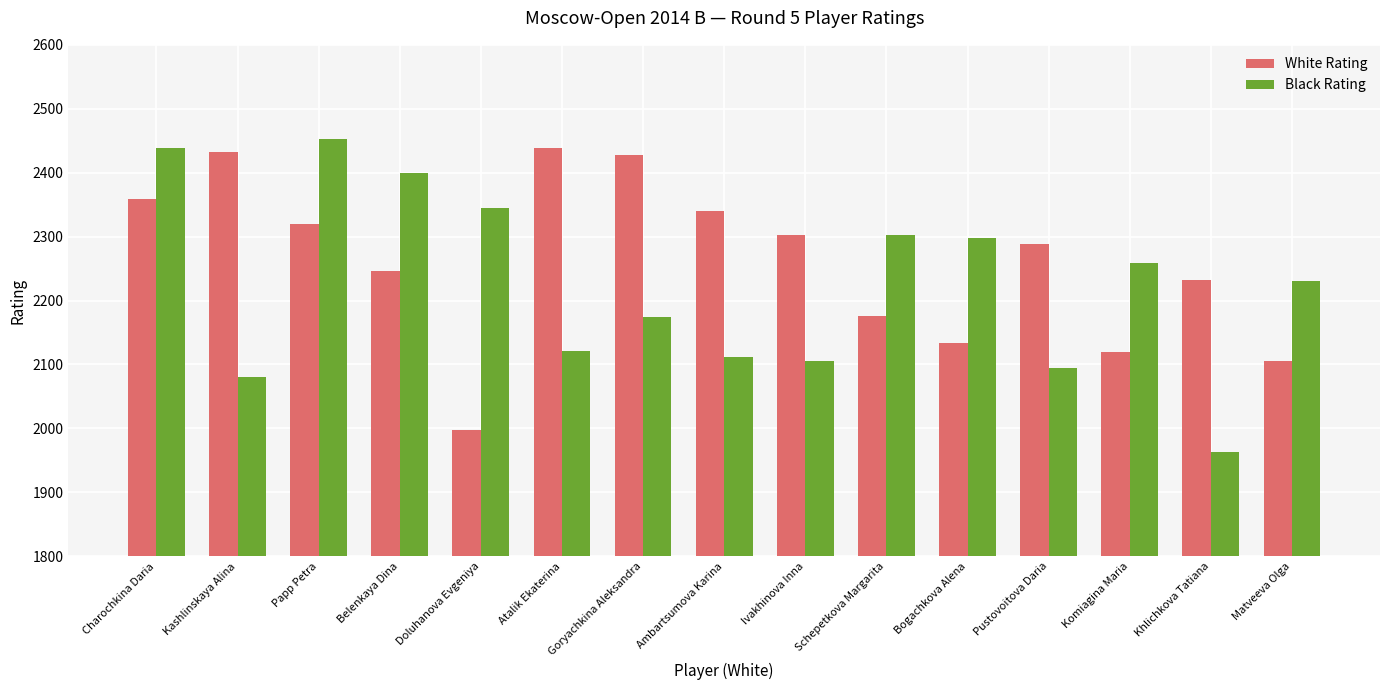

What value does the White Rating series have at Atalik Ekaterina?

2439